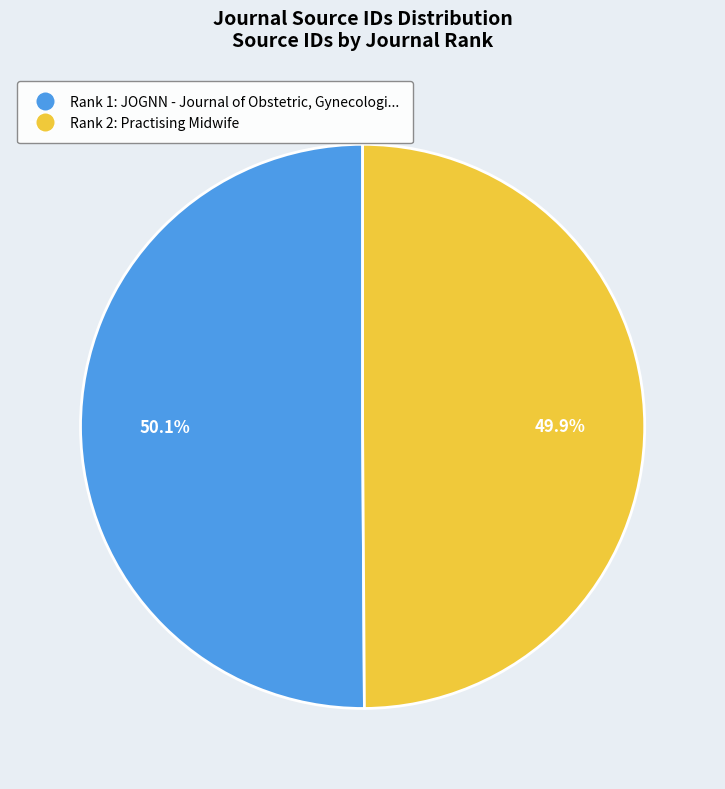

Does any single category account for the majority?

Yes